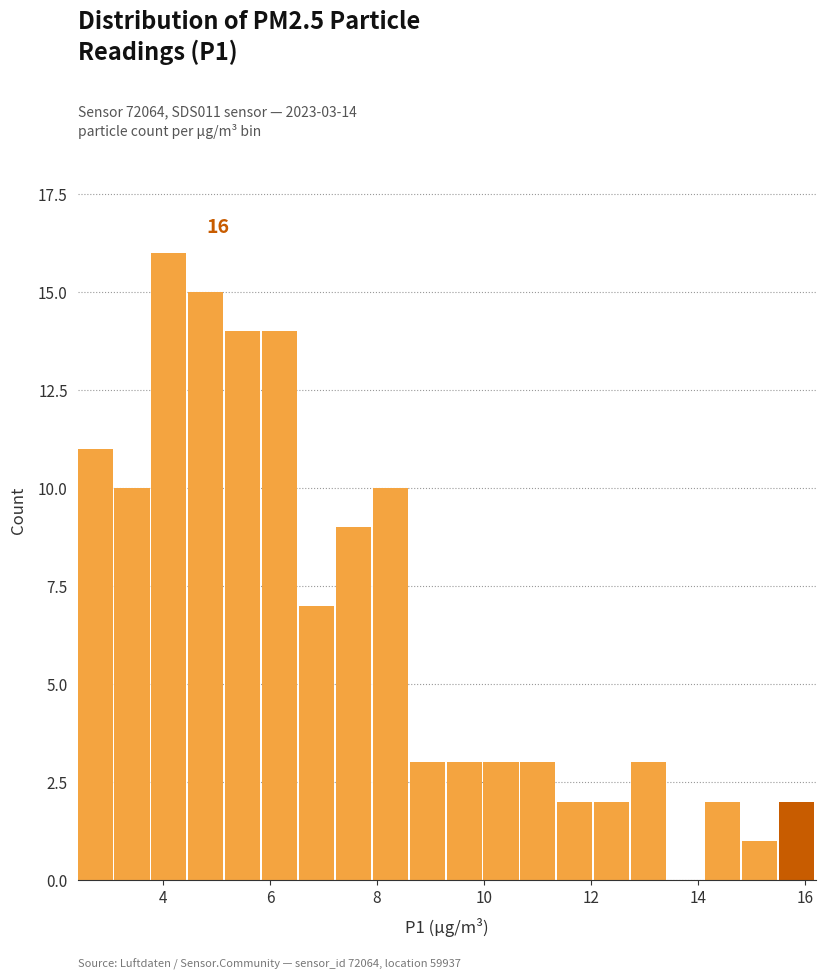

Read against the x-axis, roughly where is the centre of the tallest bar?

4.2